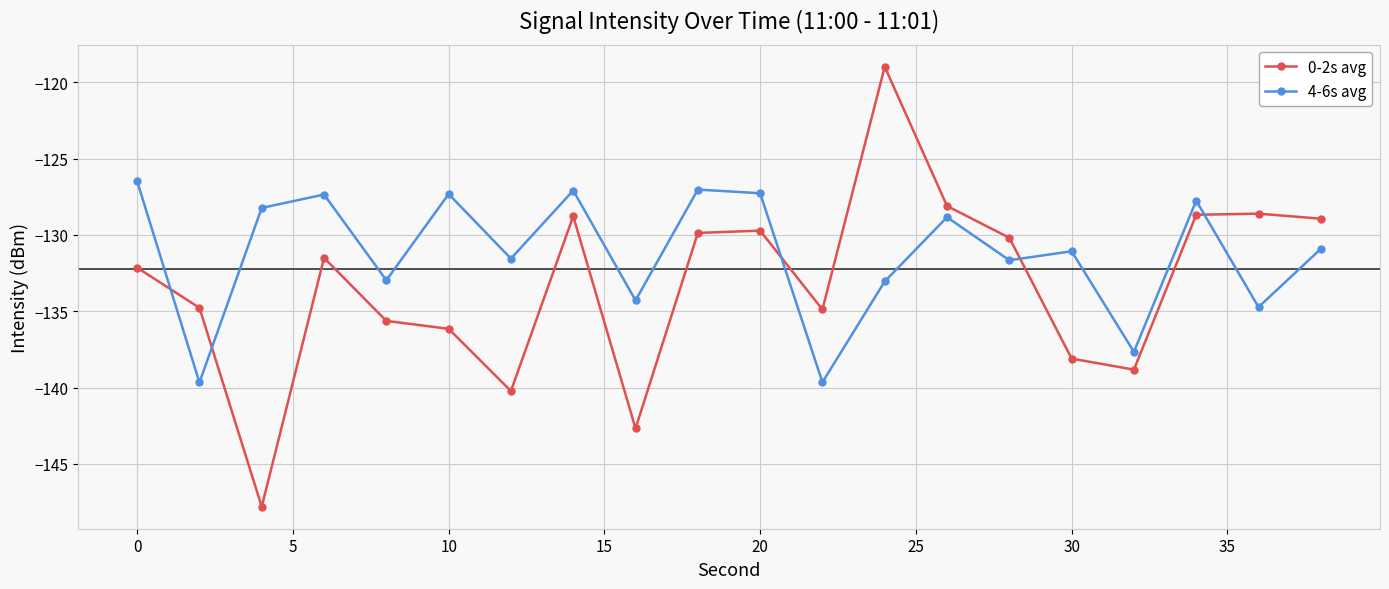

Count the number of categories in the chart.

20